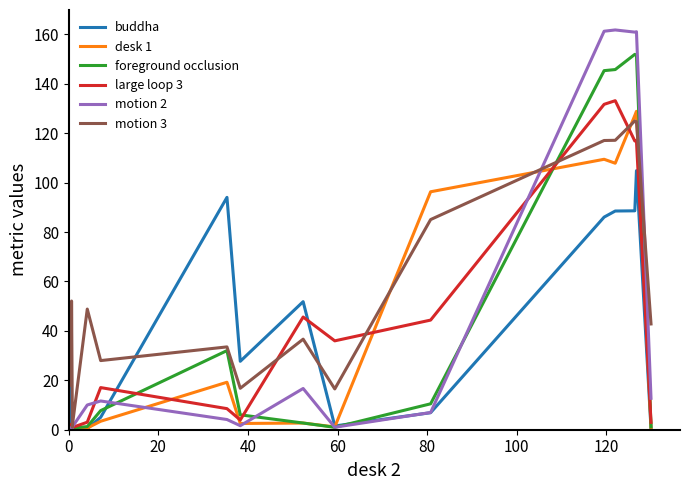

What are all the series names shown in the legend?

buddha, desk 1, foreground occlusion, large loop 3, motion 2, motion 3